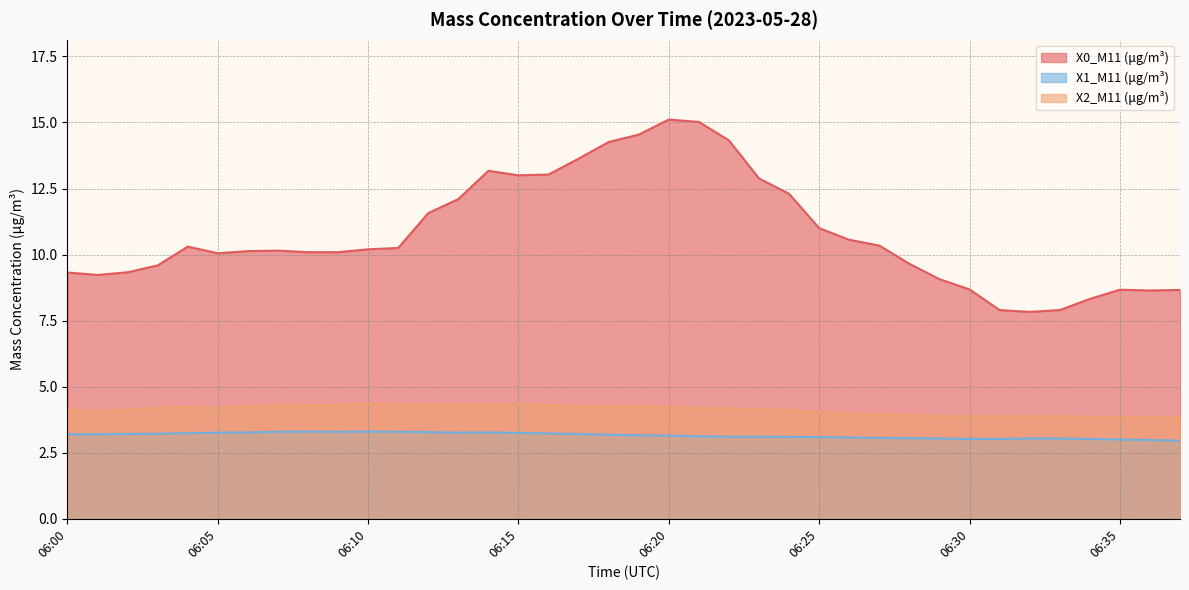

What is the difference between the maximum and minimum values in the X0_M11 (μg/m³) series?

7.3